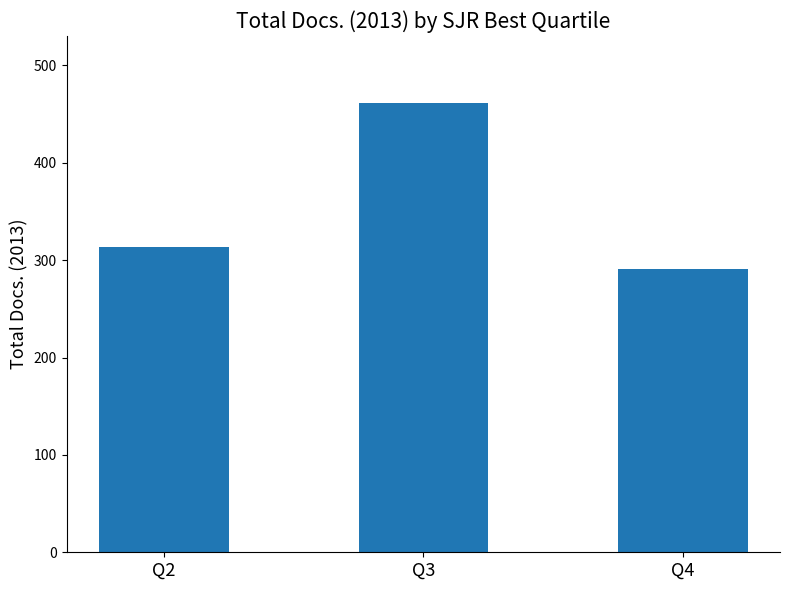

Are the bars horizontal?

No